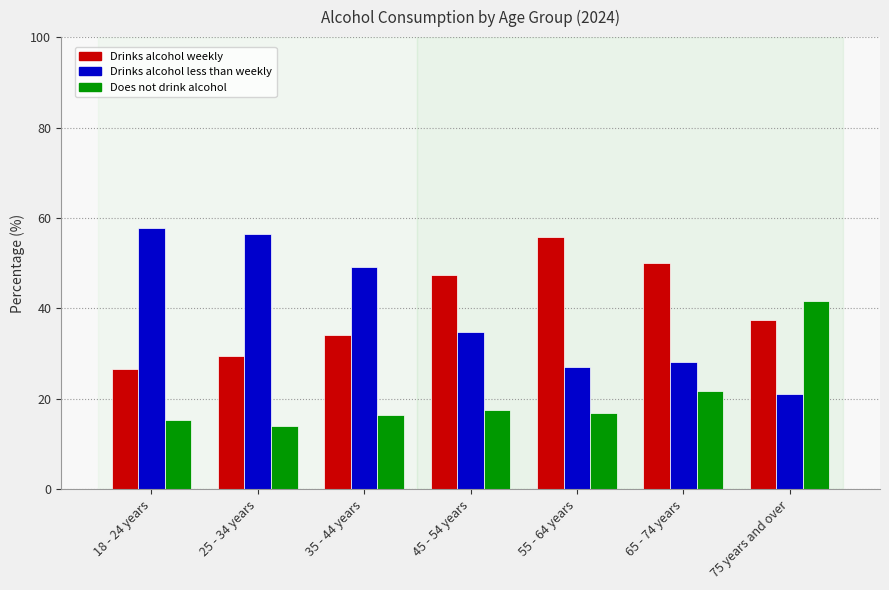

Reading right to left, list all the values displayed in this chart.

Drinks alcohol weekly: 37.5	50.0	55.9	47.5	34.2	29.4	26.7
Drinks alcohol less than weekly: 21.0	28.2	27.0	34.9	49.2	56.5	57.9
Does not drink alcohol: 41.6	21.8	17.0	17.5	16.5	14.1	15.3